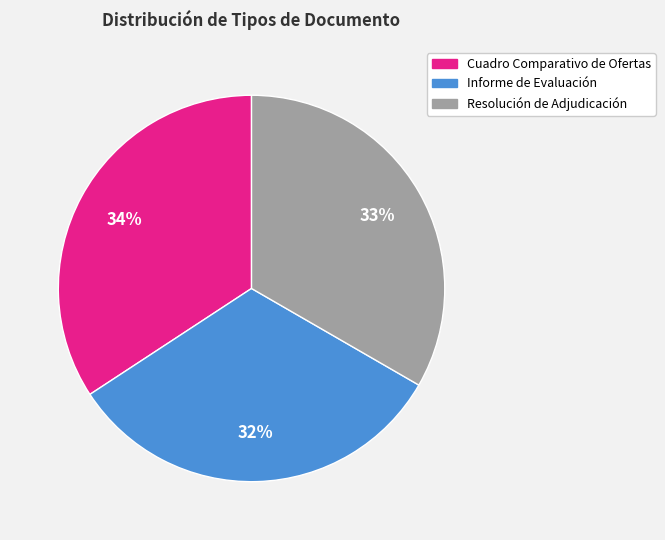

Combined, do Cuadro Comparativo de Ofertas and Resolución de Adjudicación account for over 50%?

Yes